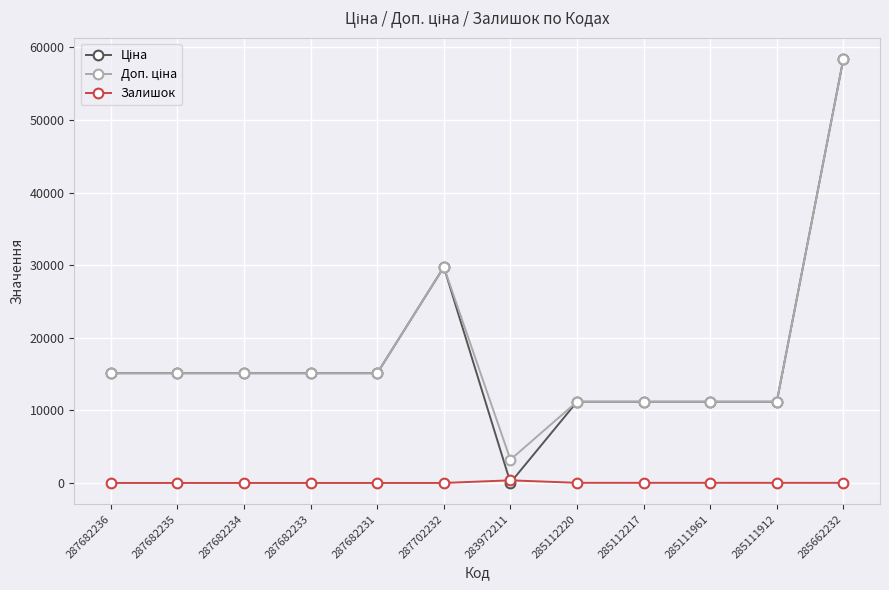

What is the greatest value displayed?

58426.5